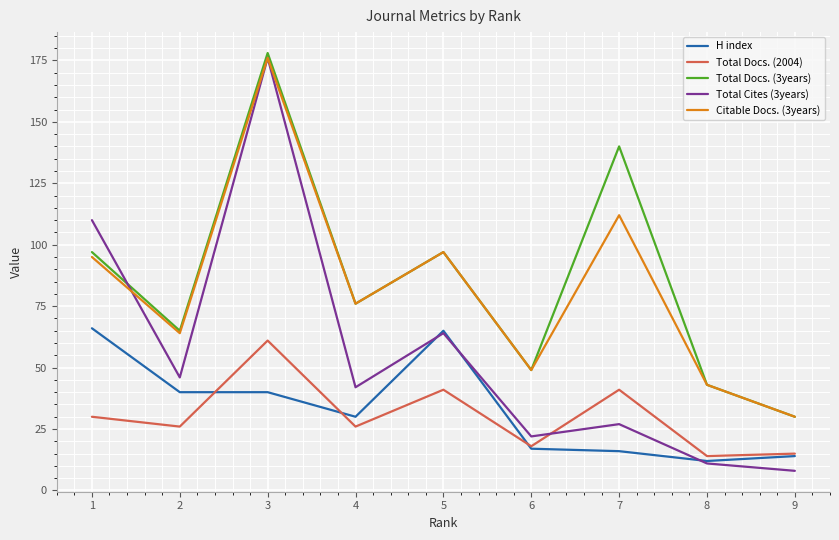

The value of Total Docs. (2004) at 6 is 31. True or false?

False